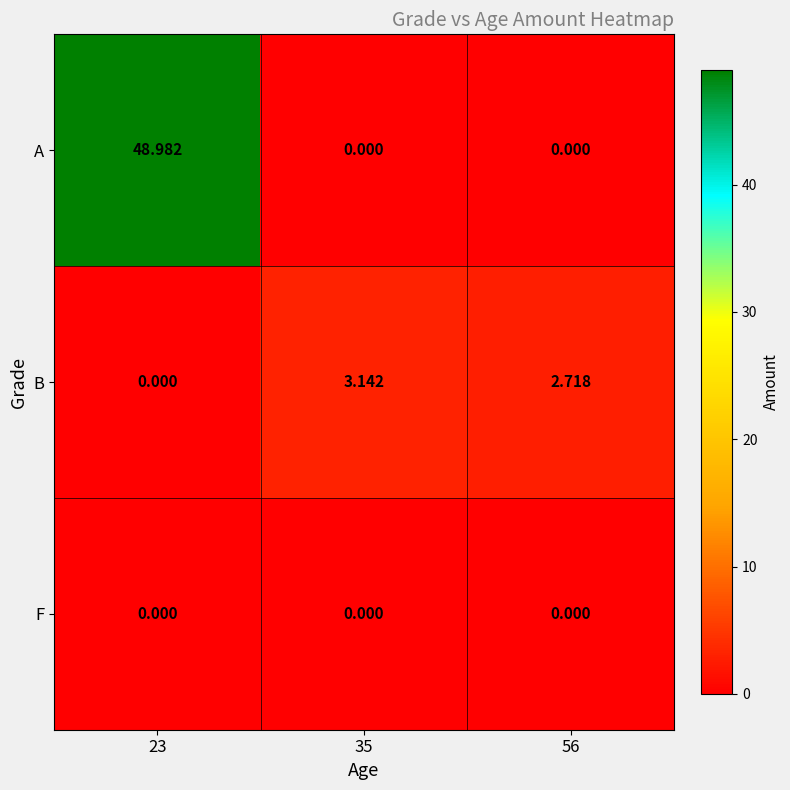

How many series are shown in this chart?

3